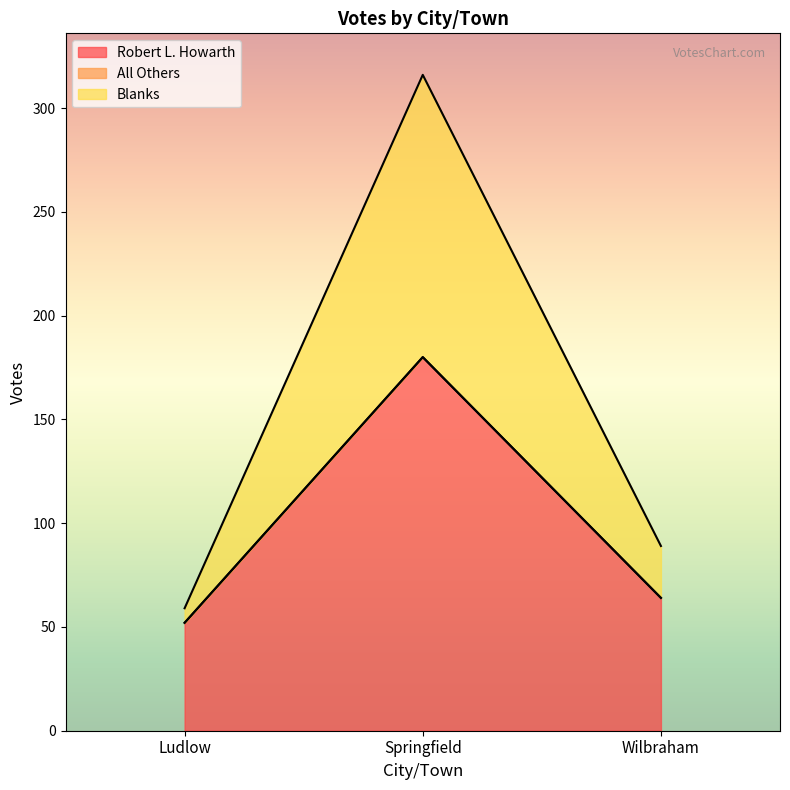

What is the label of the 3rd point from the left?

Wilbraham